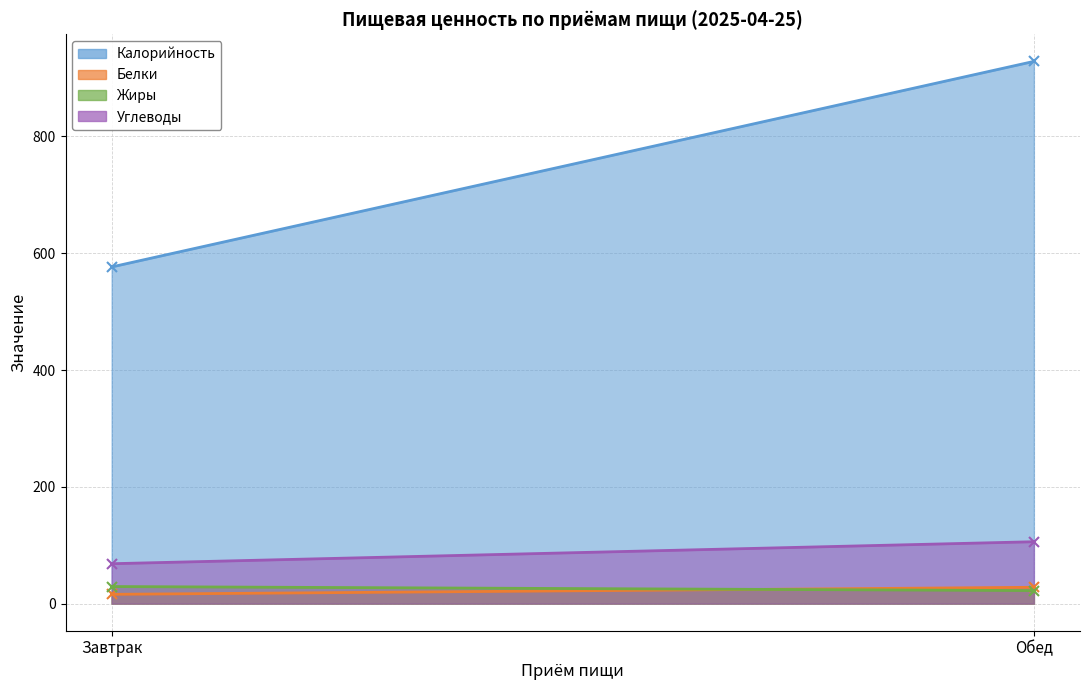

Which series has the largest total across all categories?

Калорийность